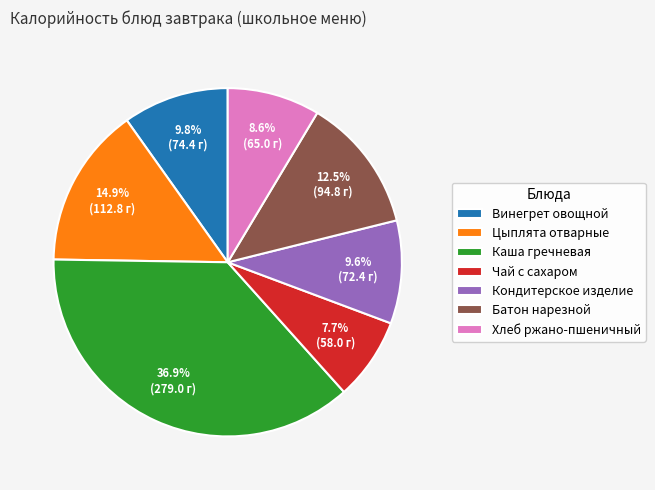

Which has a higher value, Чай с сахаром or Батон нарезной?

Батон нарезной